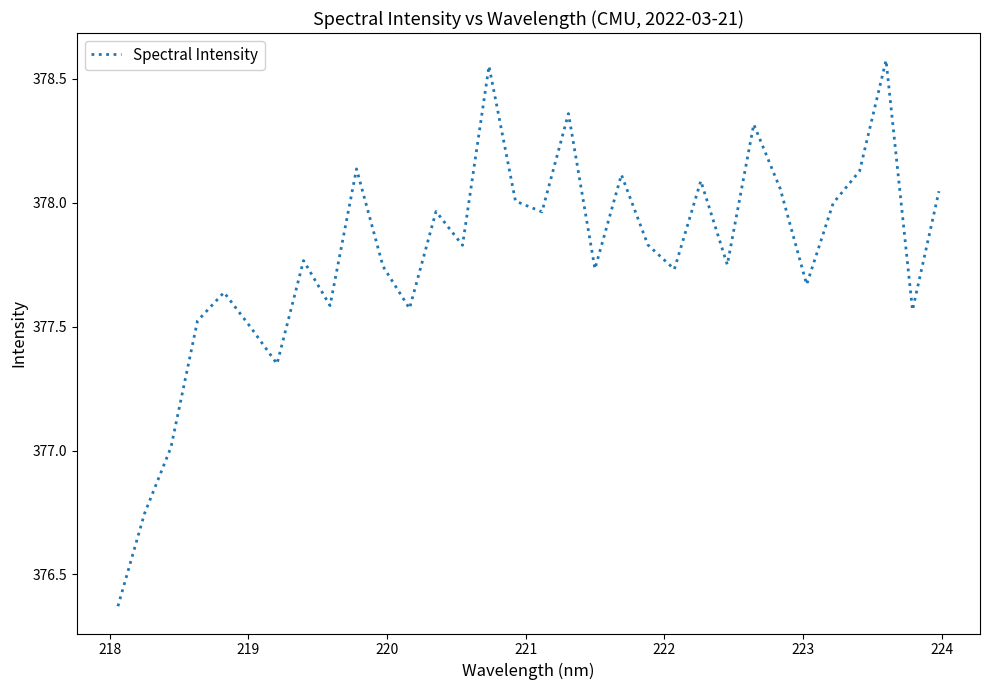

What is the difference between the maximum and minimum values?

2.2